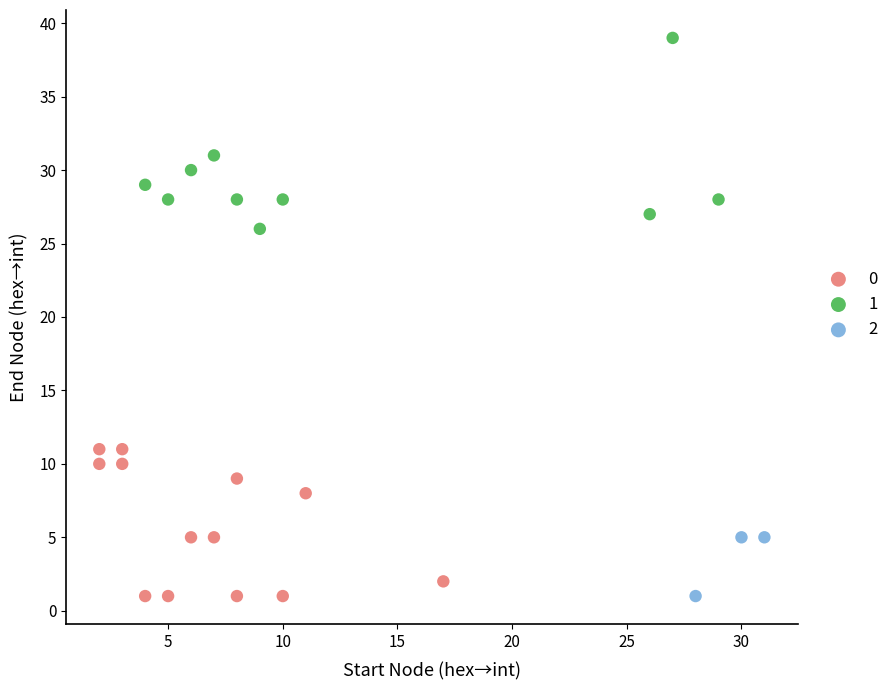

What are all the series names shown in the legend?

0, 1, 2